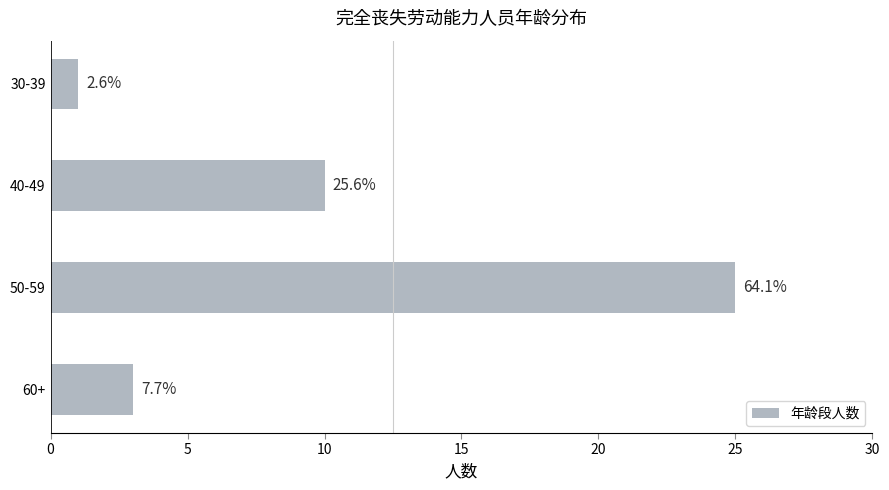

Does the chart contain any negative values?

No